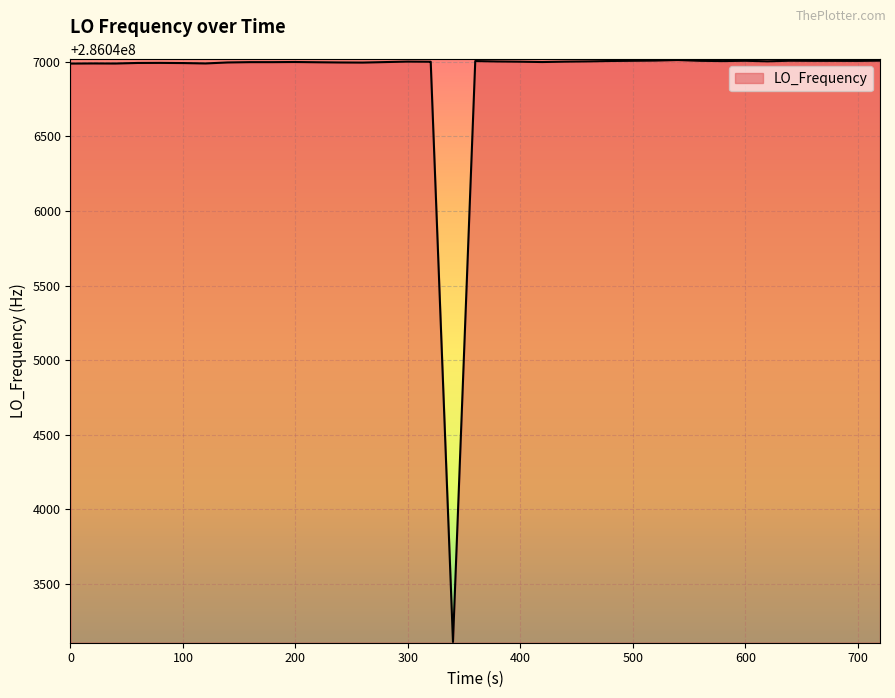

What is the minimum value shown in the chart?

286043110.7